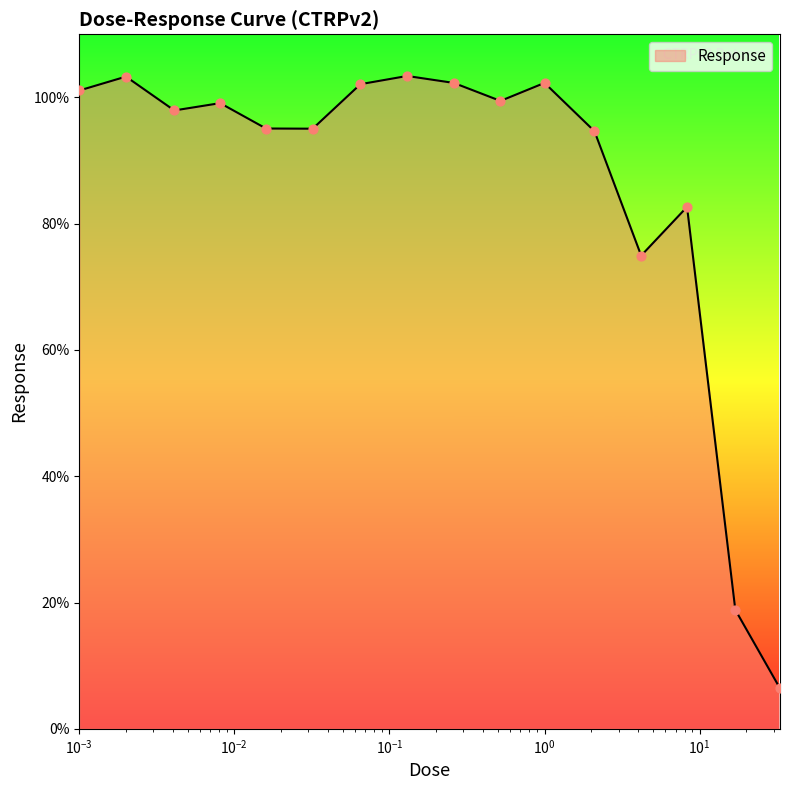

What is the difference between the maximum and minimum values?

97.0